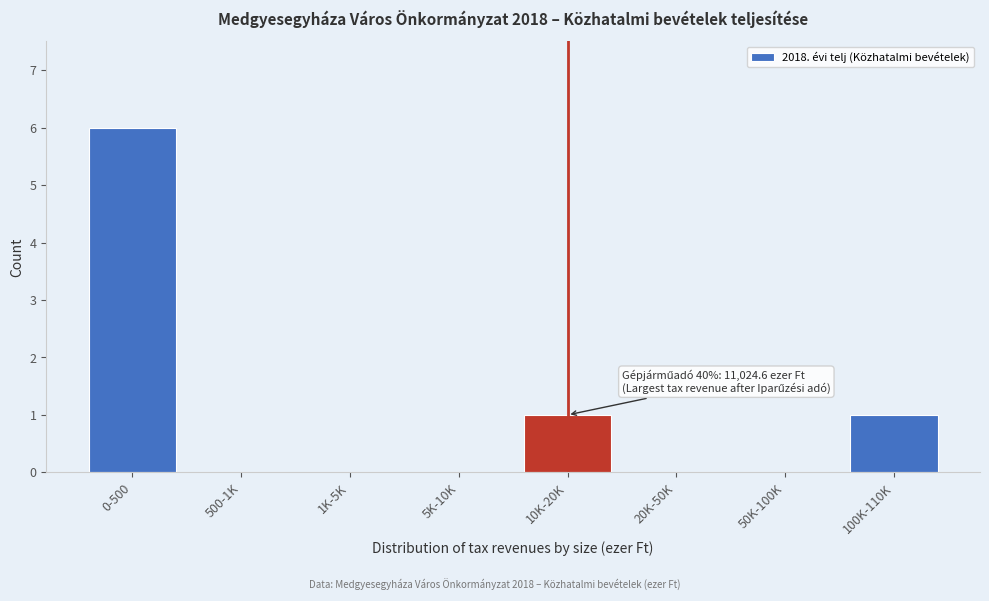

Reading left to right, extract all data points from this chart.

0-500=6	500-1K=0	1K-5K=0	5K-10K=0	10K-20K=1	20K-50K=0	50K-100K=0	100K-110K=1